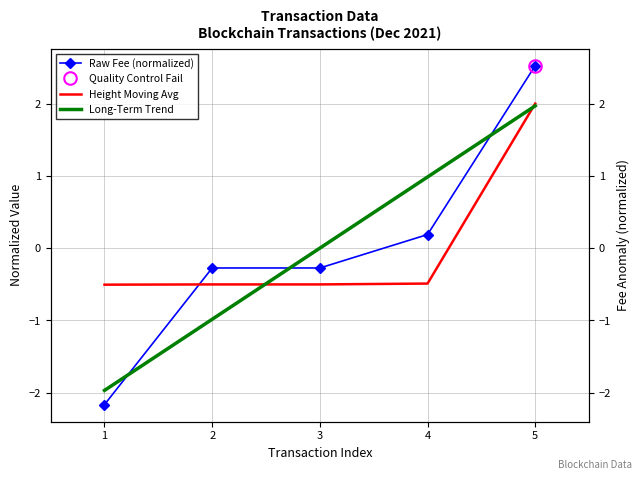

The chart shows a value of -2.2 at 1. True or false?

True